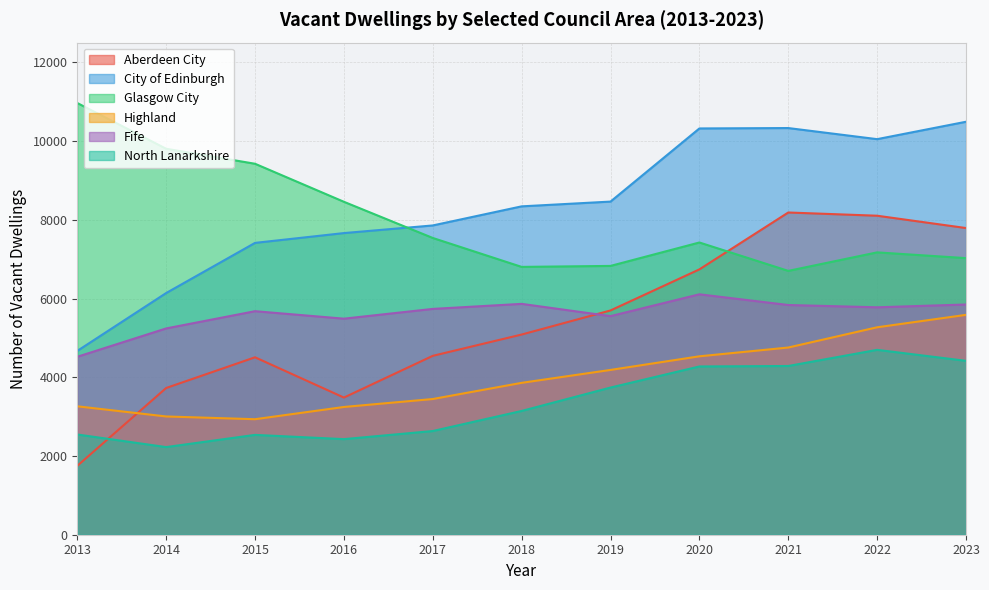

Between which two adjacent categories do Fife and Aberdeen City first intersect?

2018 and 2019